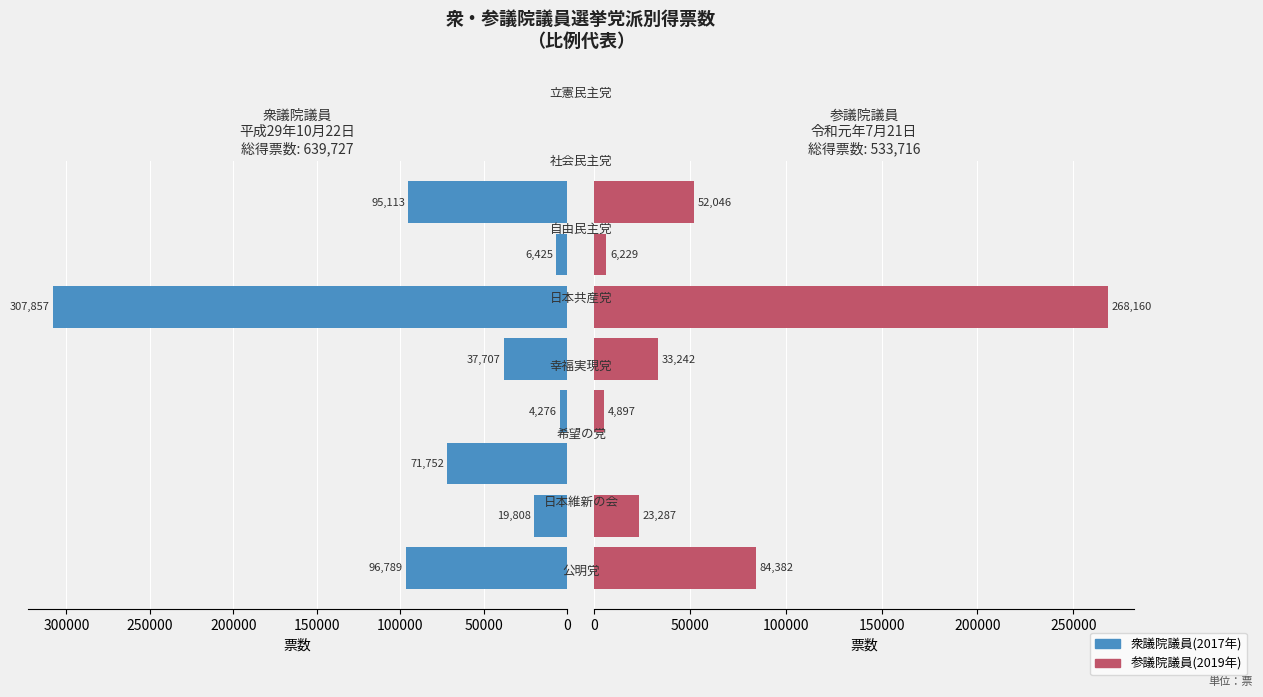

What is the value of the 参議院議員(2019年) bar at the 2nd from the left?

23286.9